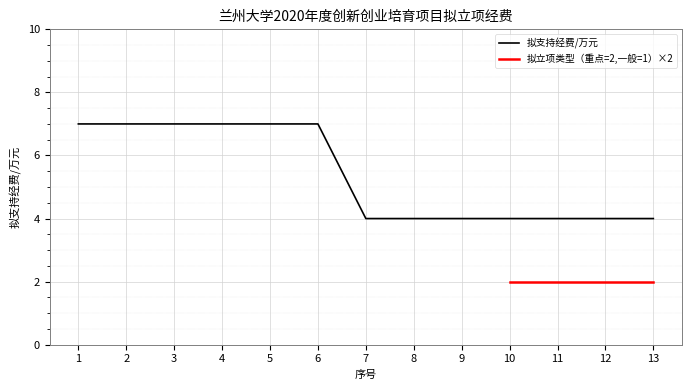

List the labels in order of value, largest first.

1, 2, 3, 4, 5, 6, 7, 8, 9, 10, 11, 12, 13